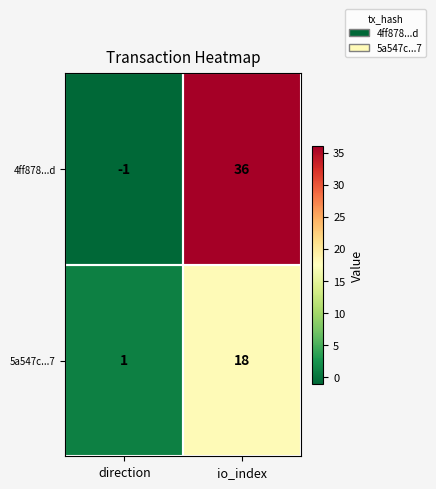

At which category is the sum across all series the highest?

io_index